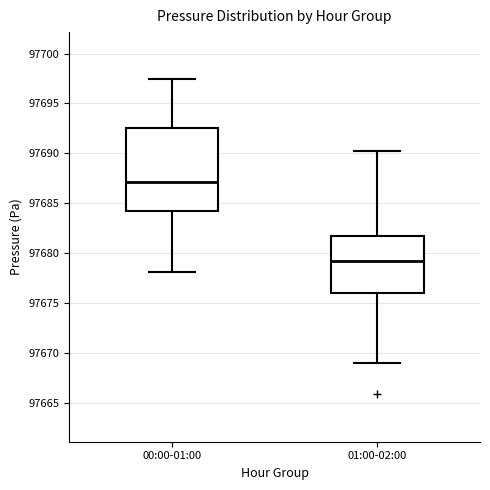

Where does the lower whisker of the box for 01:00-02:00 end on the y-axis? The values are not printed on the chart, so give them approximately, as read against the axis.

97669.0